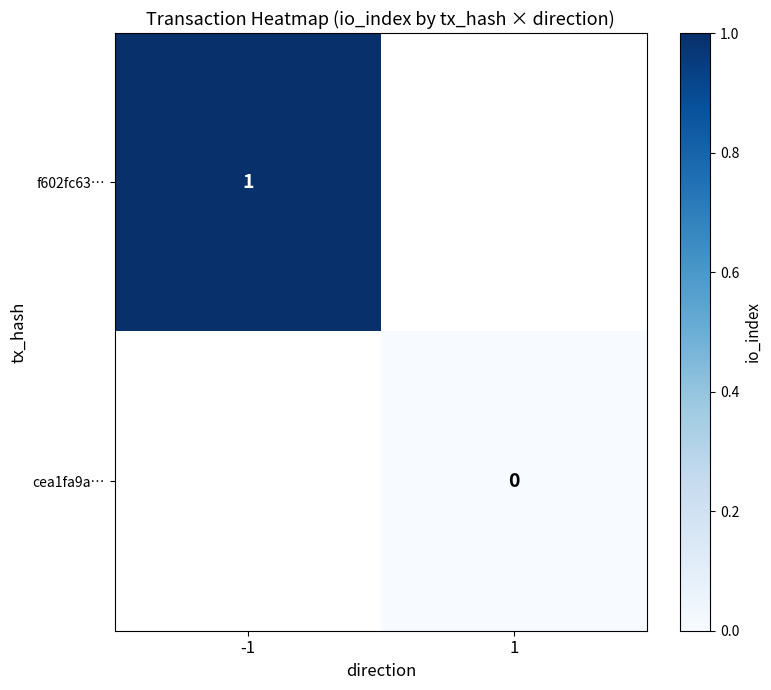

At which category does the chart reach its minimum across all series?

1